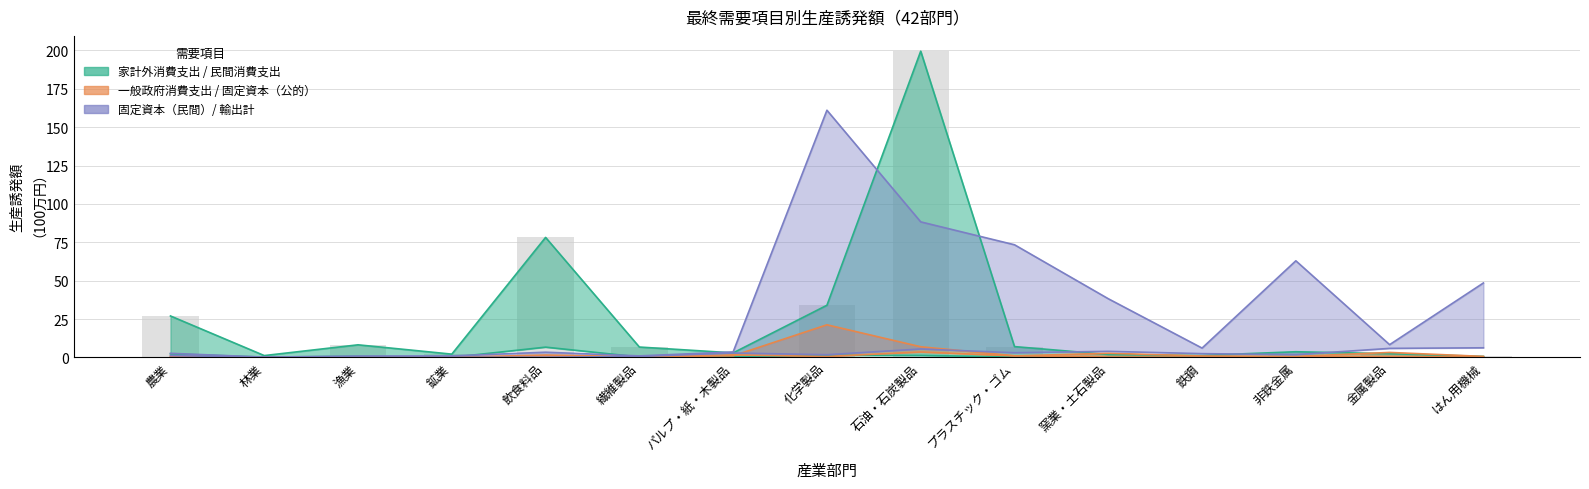

Reading left to right, extract all data points from this chart.

家計外消費支出: 2.3	0.2	0.7	0.0	6.7	0.3	0.3	1.4	1.3	0.3	0.1	0.0	0.1	0.2	0.0
民間消費支出: 27.0	1.2	8.2	2.1	78.1	6.7	2.9	34.0	199.5	7.0	1.9	1.3	3.7	2.4	0.6
一般政府消費支出: 0.8	0.1	0.2	0.1	1.5	0.5	1.0	21.2	6.9	1.1	0.3	0.1	0.3	0.5	0.2
県内総固定資本形成（公的）: 0.2	0.1	0.0	0.0	0.0	0.1	1.6	0.6	3.5	0.9	2.7	0.9	0.6	3.2	0.6
県内総固定資本形成（民間）: 1.1	0.1	0.0	0.1	0.0	0.6	2.8	1.7	5.5	3.0	3.9	2.4	1.8	5.9	6.2
輸出計: 2.6	0.2	0.9	0.9	3.4	1.0	3.6	161.0	88.3	73.4	38.2	6.1	62.9	8.3	48.5